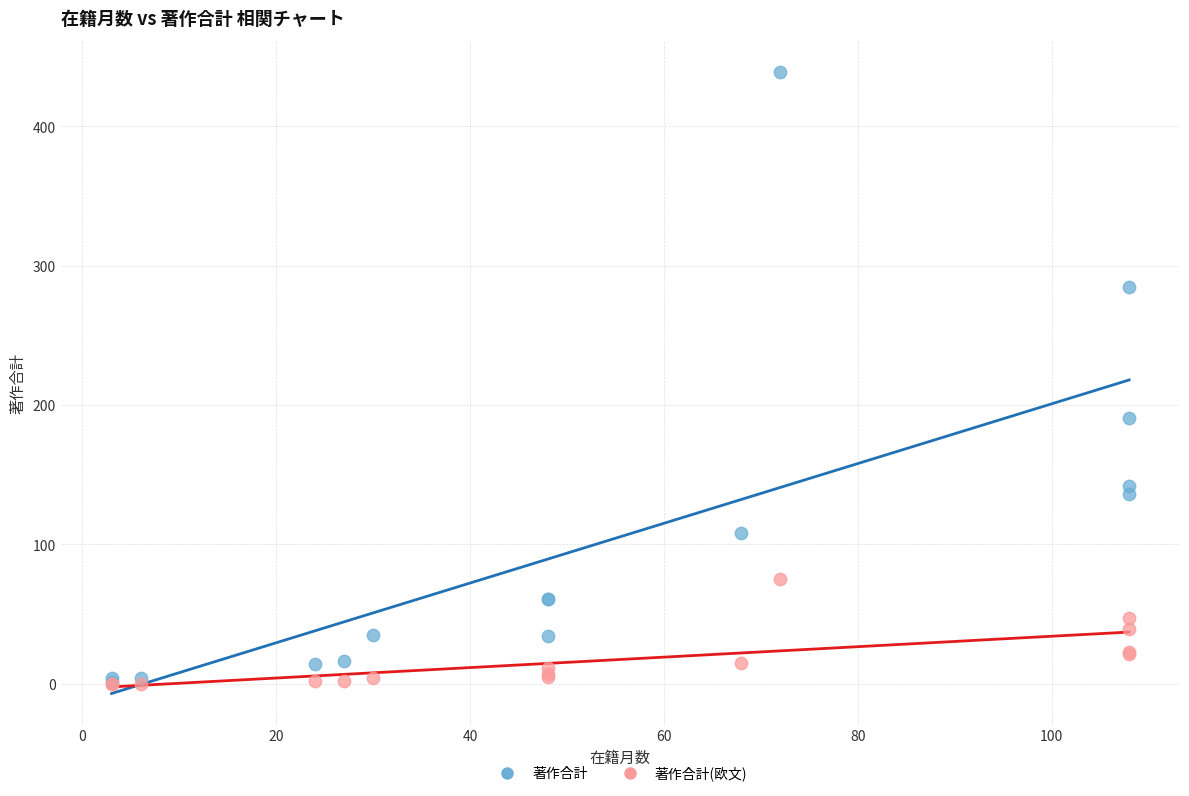

In the 著作合計 series, what Y value is closest to 220?

191